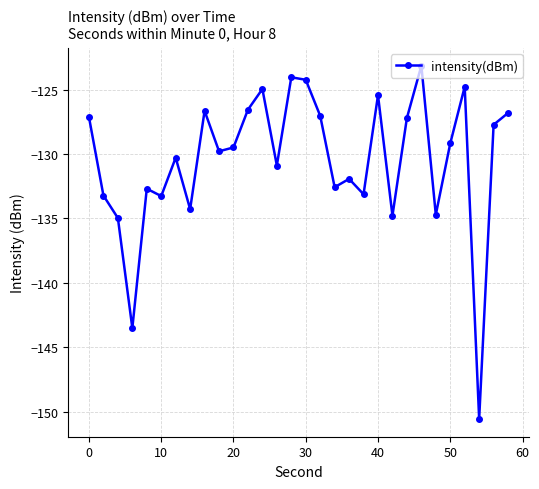

What is the value of the 5th point from the left?

-132.7